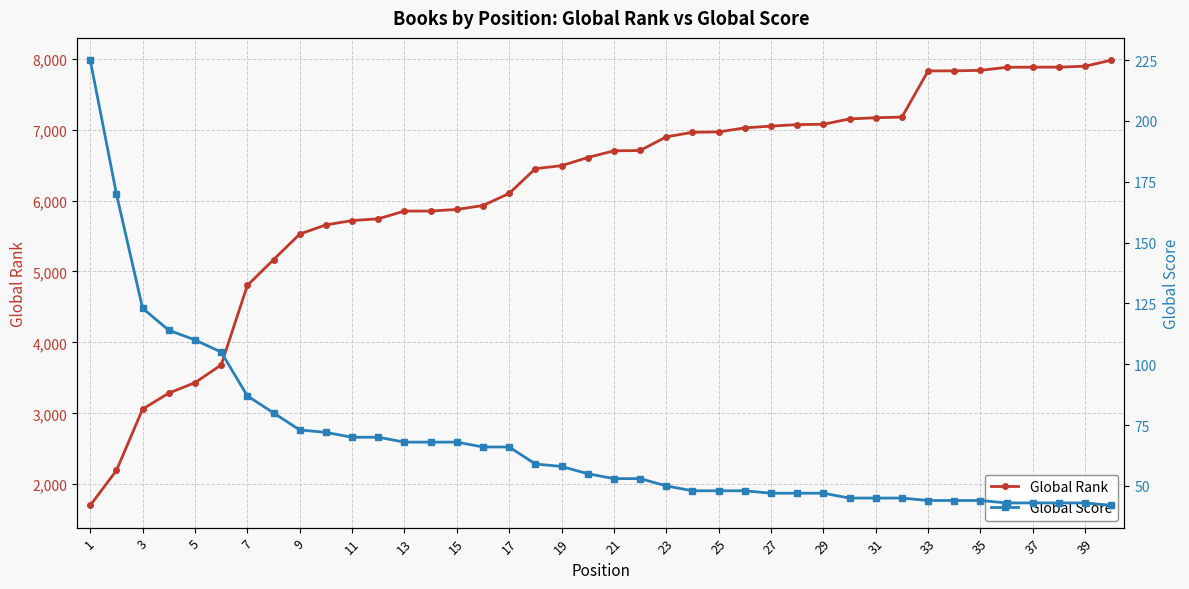

What is the minimum value for Global Rank?

1702